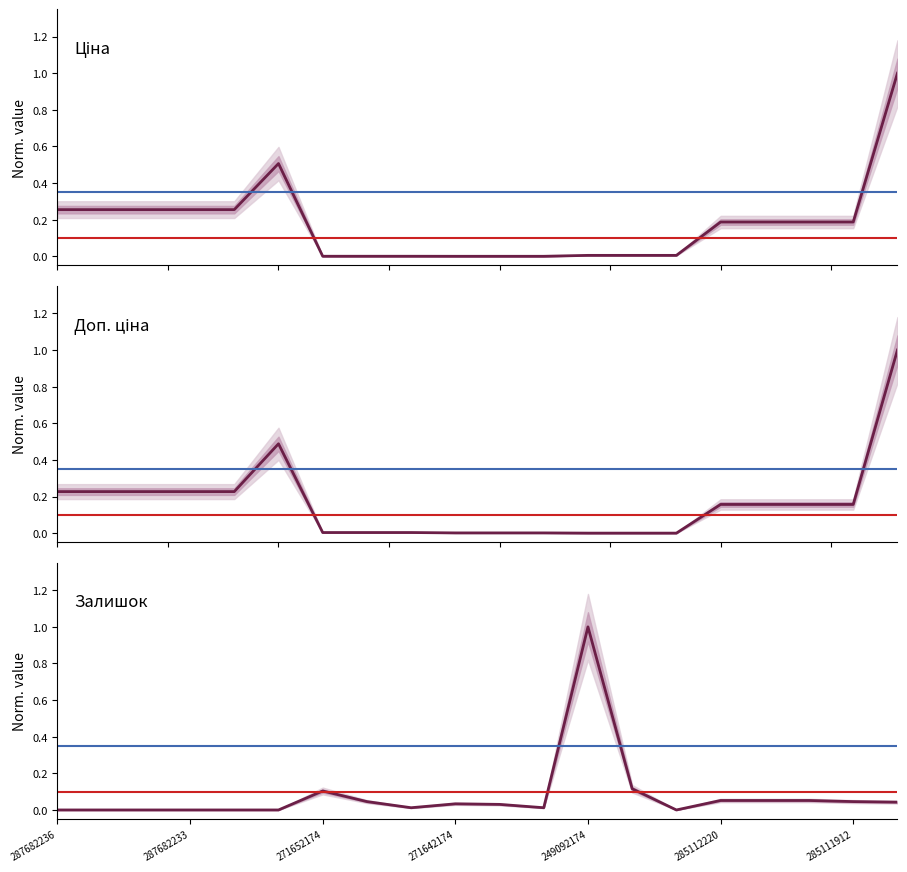

The Ціна series shows 0.0 at 271642173. True or false?

True